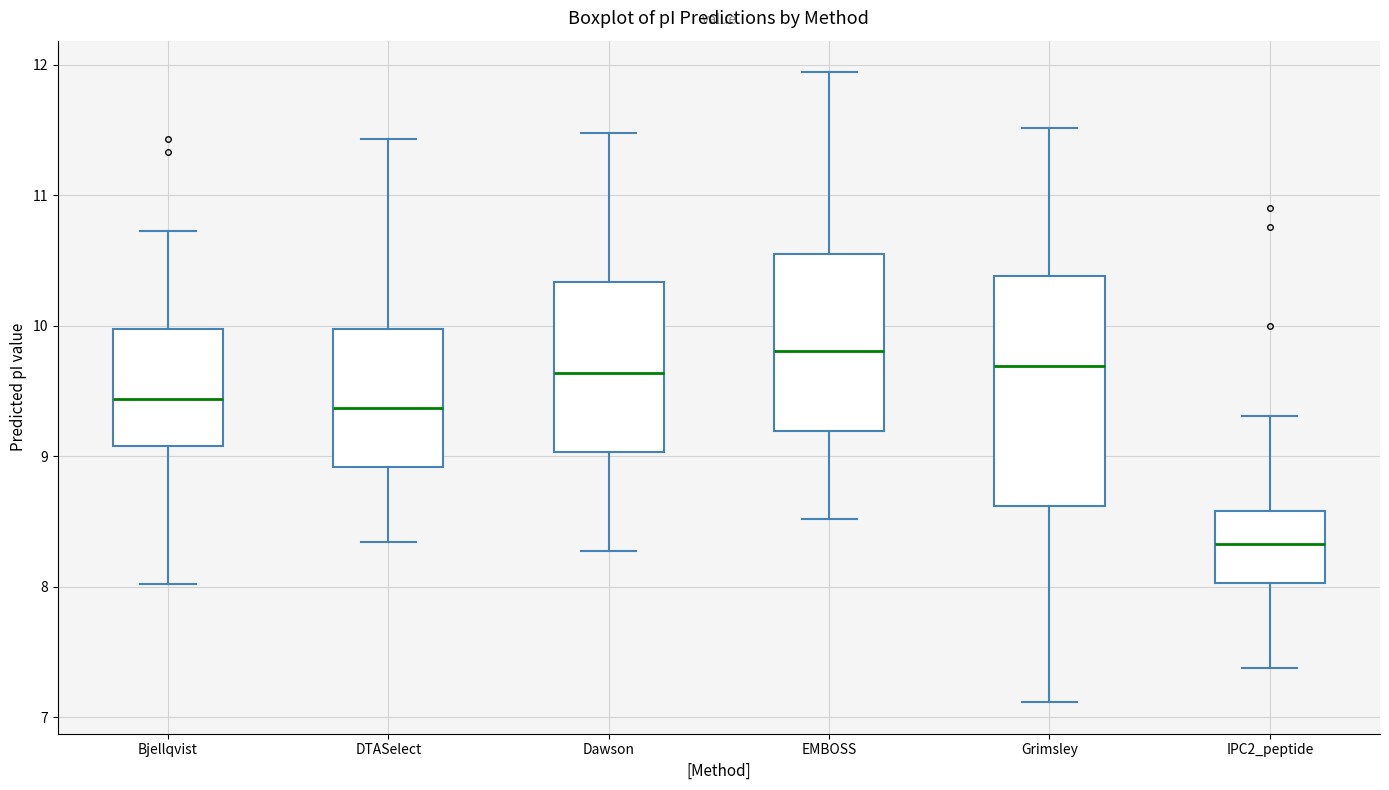

Reading left to right, read every box against the y-axis: the position of its median line, the range the box covers, and the ends of its whiskers. The values are not printed on the chart, so give them approximately, as read against the axis.

Bjellqvist: median 9.4, box 9.1 to 10.0, whiskers 8.0 to 10.7
DTASelect: median 9.4, box 8.9 to 10.0, whiskers 8.3 to 11.4
Dawson: median 9.6, box 9.0 to 10.3, whiskers 8.3 to 11.5
EMBOSS: median 9.8, box 9.2 to 10.6, whiskers 8.5 to 11.9
Grimsley: median 9.7, box 8.6 to 10.4, whiskers 7.1 to 11.5
IPC2_peptide: median 8.3, box 8.0 to 8.6, whiskers 7.4 to 9.3